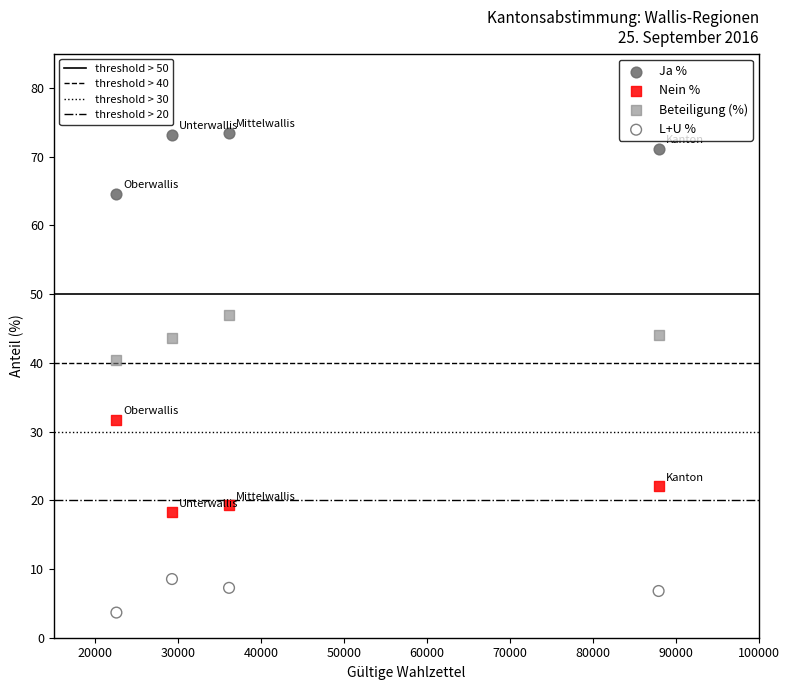

Across all data points, what is the range of Y values (max minus min)?

69.8